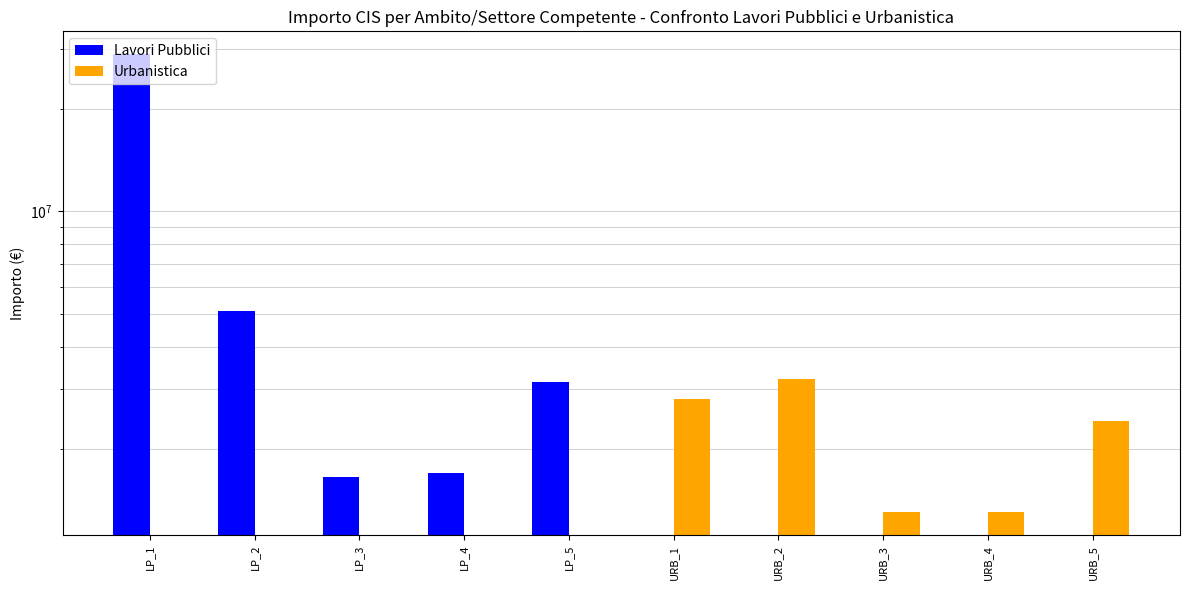

Reading left to right, what are all the values shown in this chart?

Lavori Pubblici: 29000000	5100000	1650000	1700000	3150000	0	0	0	0	0
Urbanistica: 0	0	0	0	0	2800000	3220000	1300000	1300000	2411000